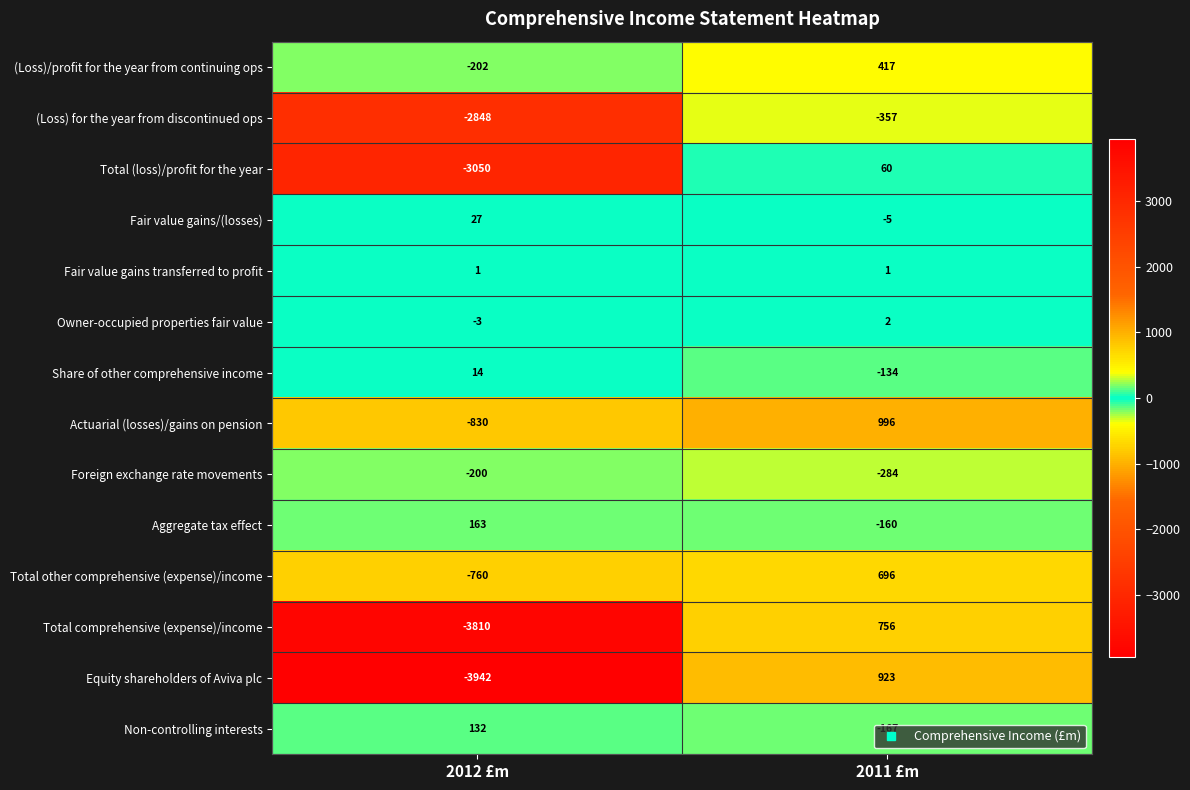

How many data points in Actuarial (losses)/gains on pension are less than 996?

1